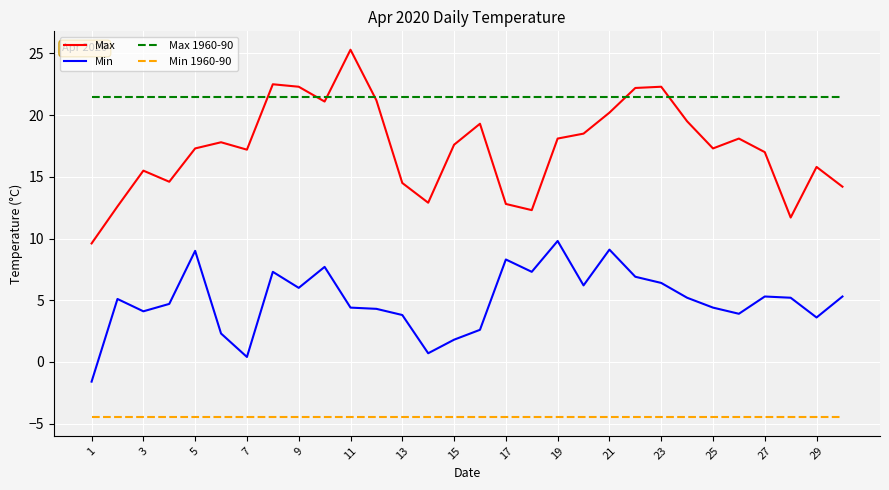

Which series has the largest total across all categories?

Max 1960-90